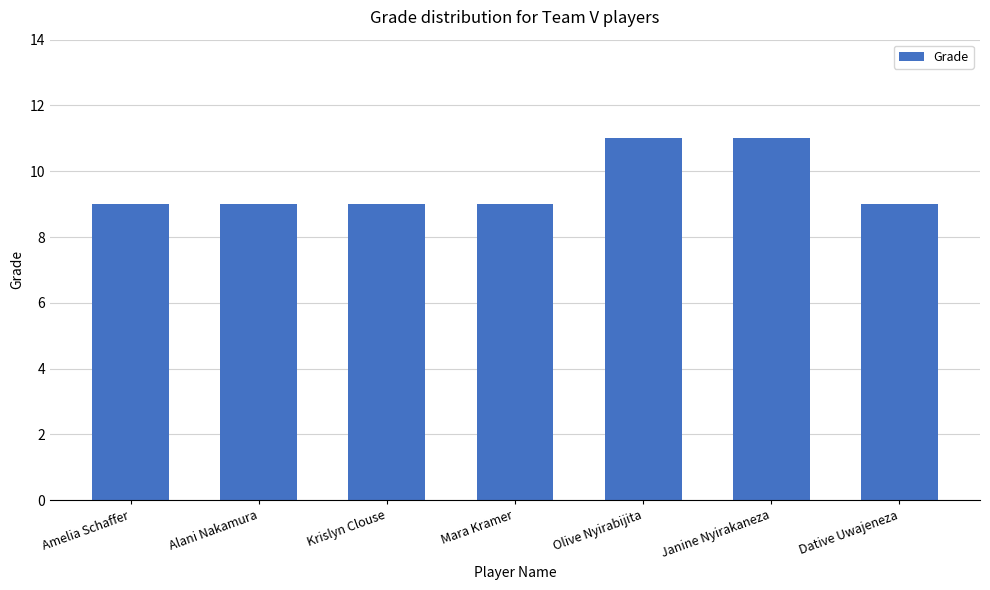

Read the value at Dative Uwajeneza.

9